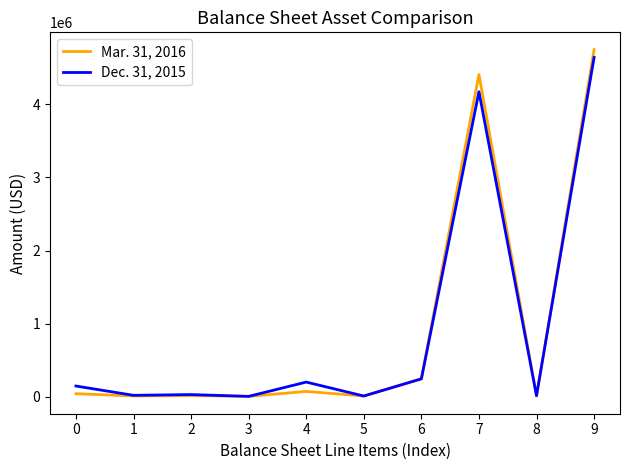

Count the number of data series in this chart.

2